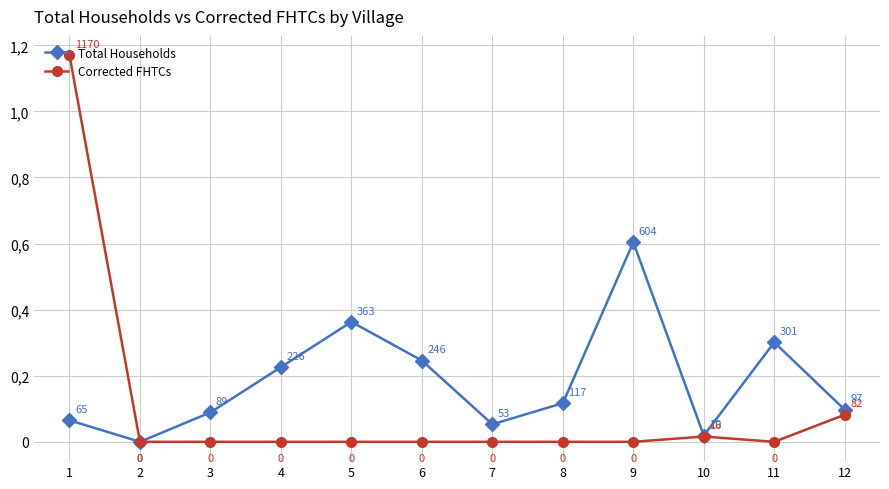

Rank the series by their maximum value, from highest to lowest.

Corrected FHTCs, Total Households